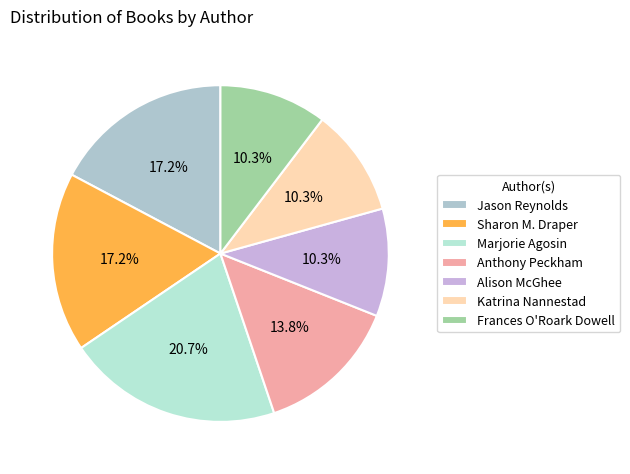

What percentage is the Marjorie Agosin slice, to the nearest percent?

21%